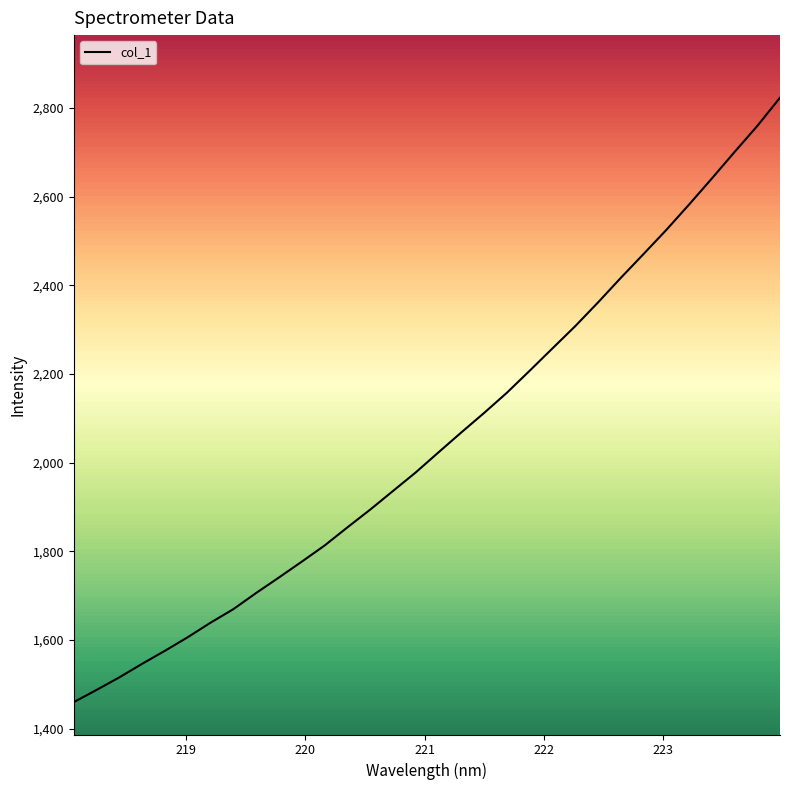

What is the difference between the maximum and minimum values?

1363.5